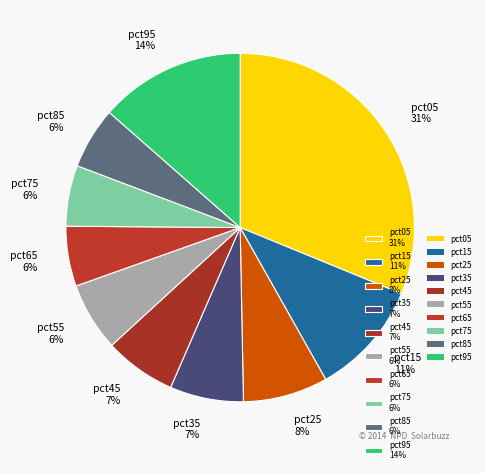

Does pct55 account for over 50% of the chart?

No